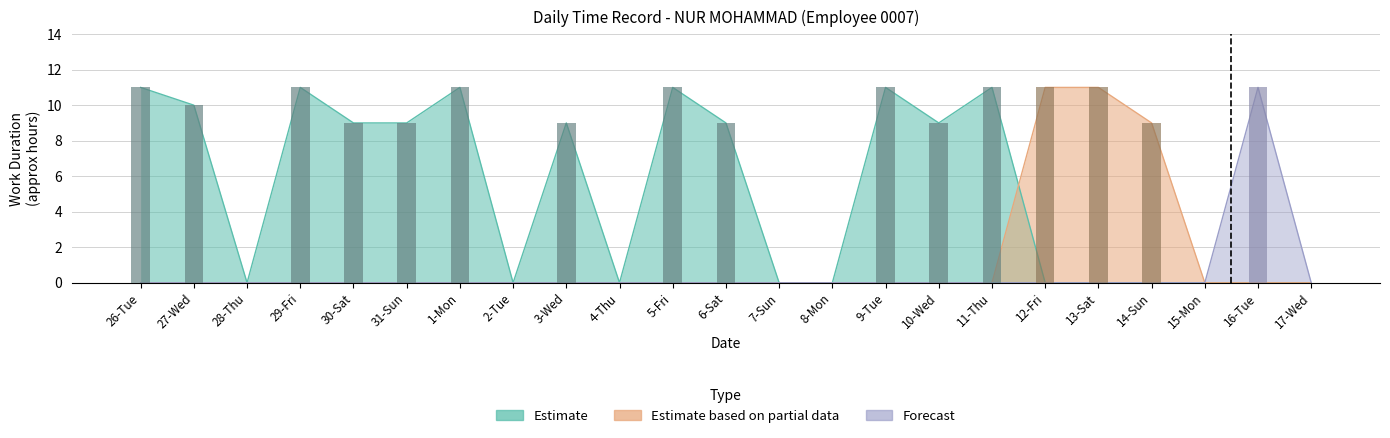

Which series changed the most between 1-Mon and 2-Tue?

Estimate